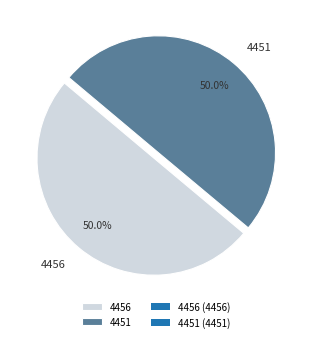

What is the ratio of the value at 4451 to the value at 4456?

1.0